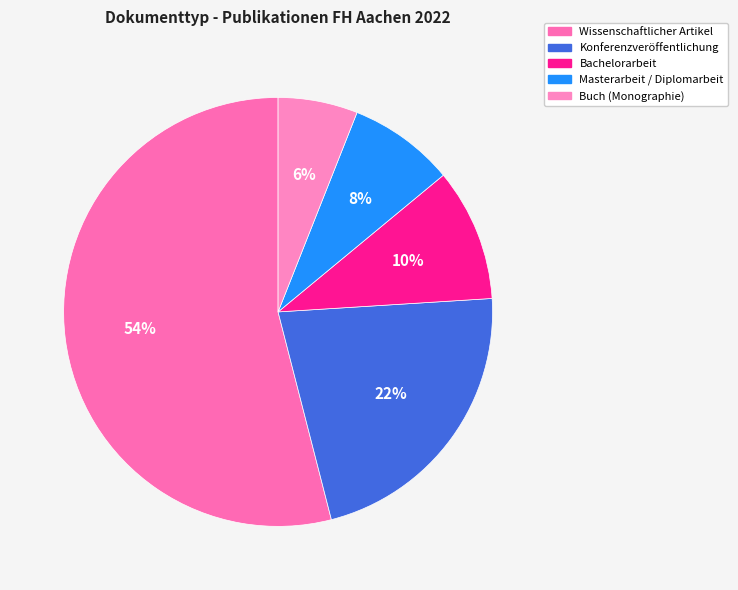

How many slices are in this pie chart?

5